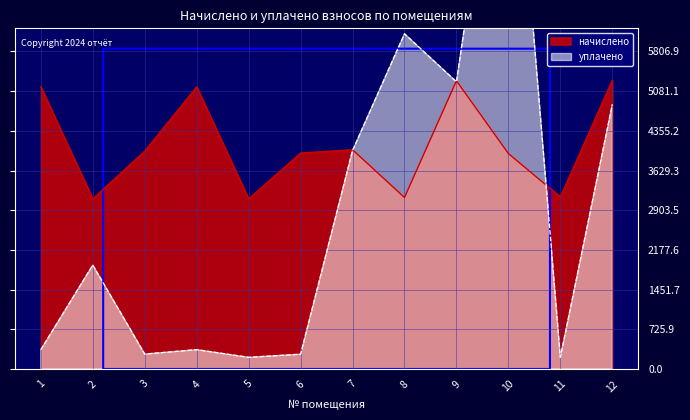

What is the total value across all series at 5?

3323.4